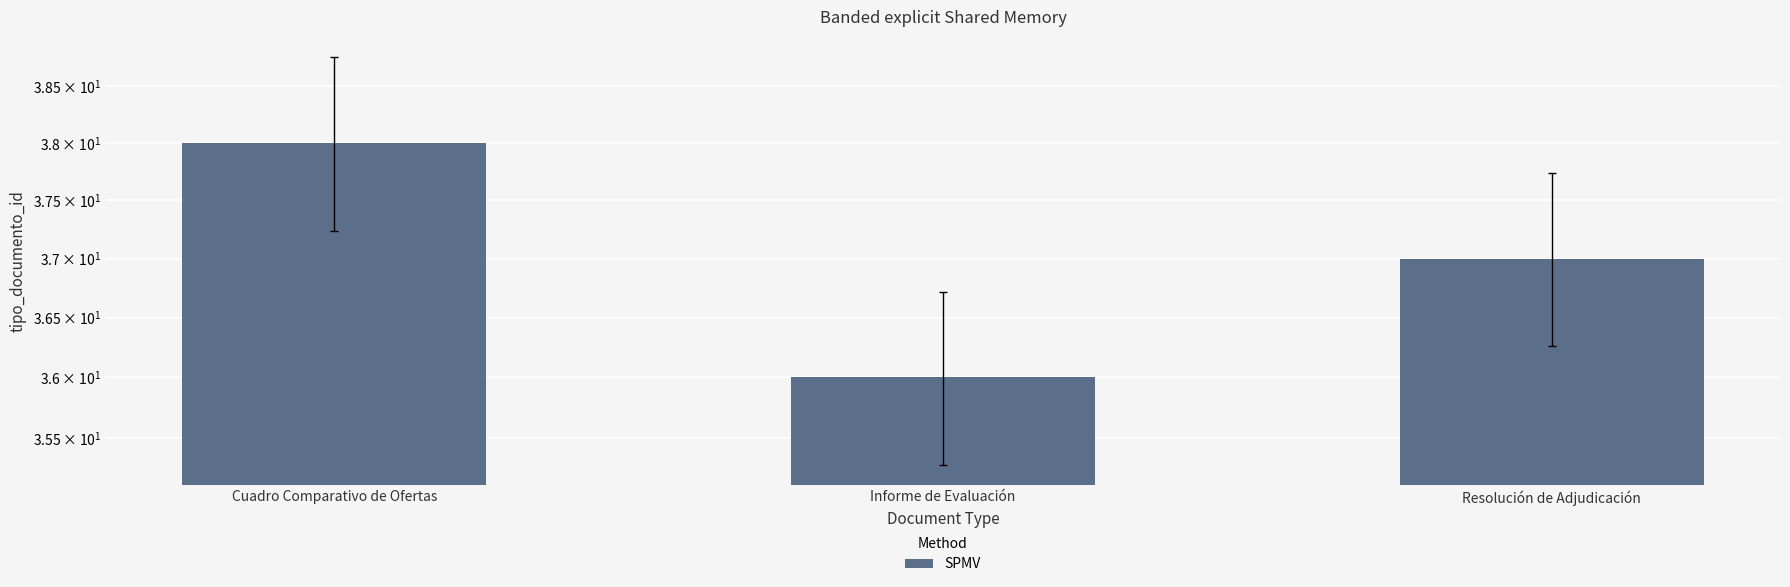

What is the label of the 3rd bar from the left?

Resolución de Adjudicación